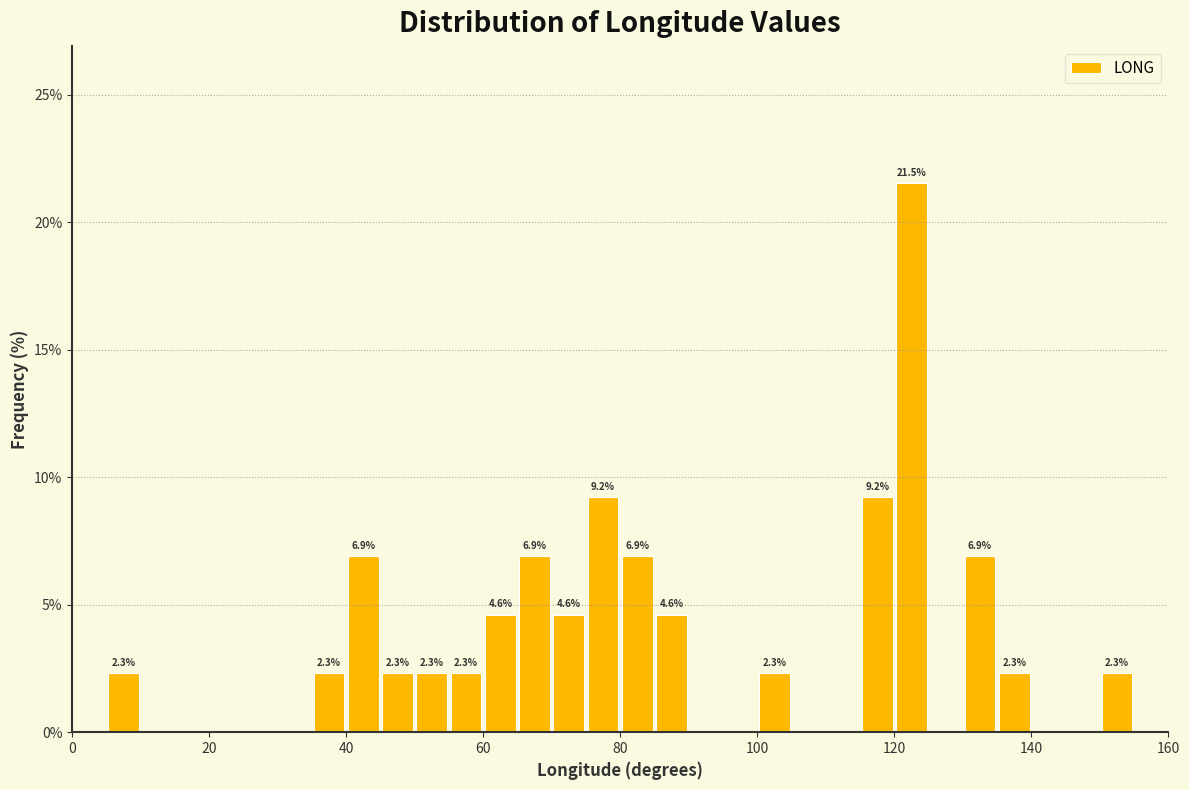

Around what value on the x-axis is the tallest bar? Give the approximate position of its centre, as read against the axis.

122